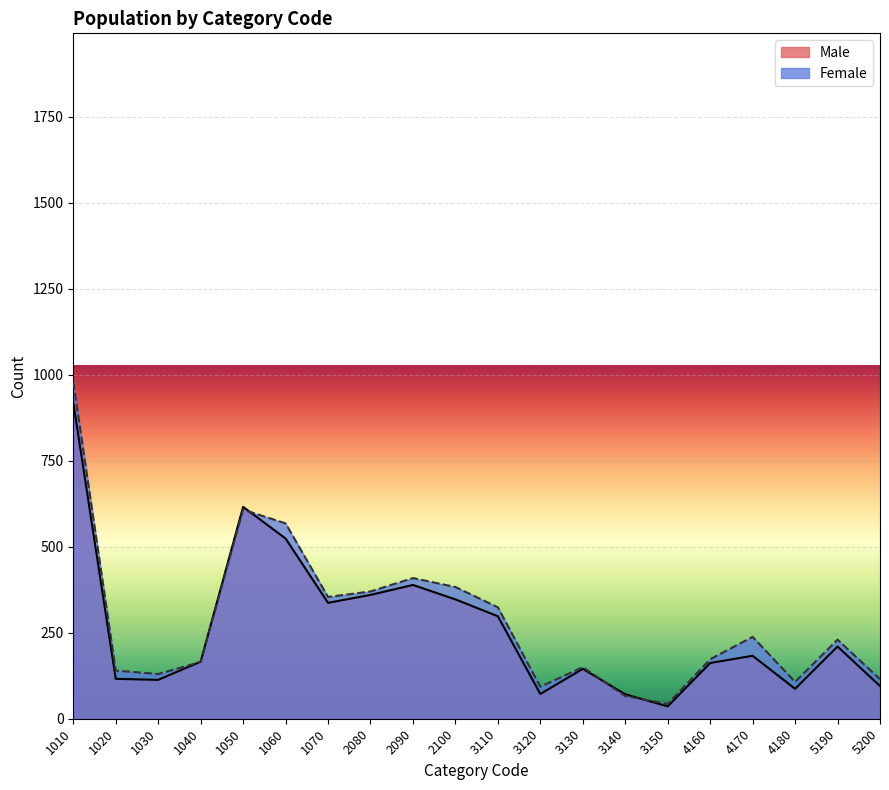

List the series in order of their peak value, lowest first.

Male, Female